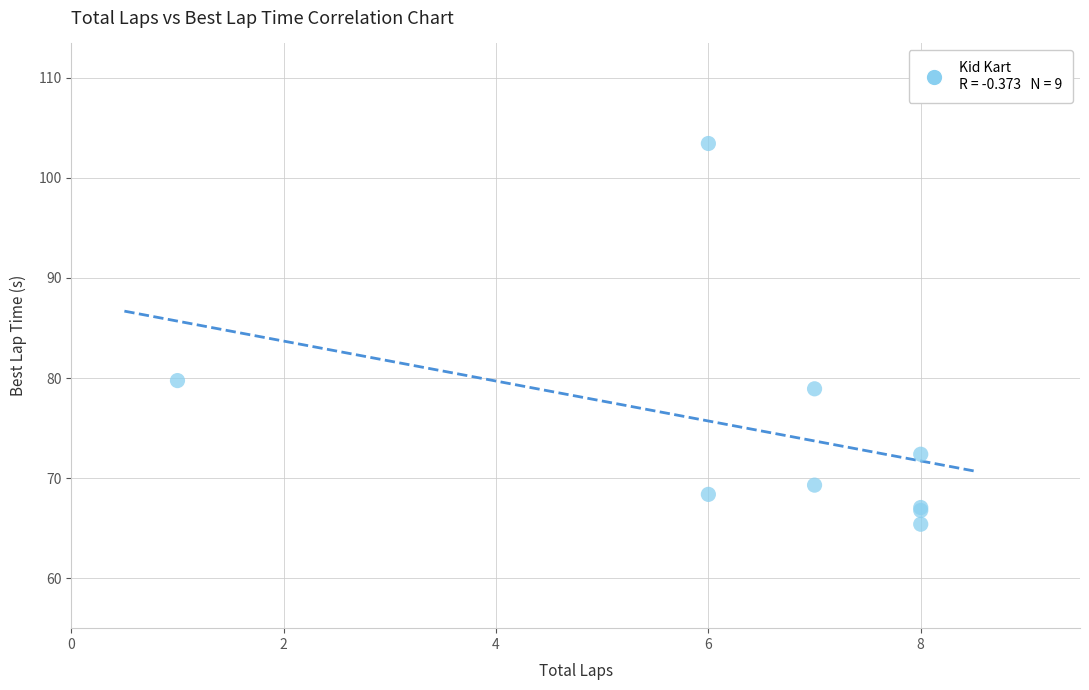

What Y value in the scatter plot is closest to 84?

79.7